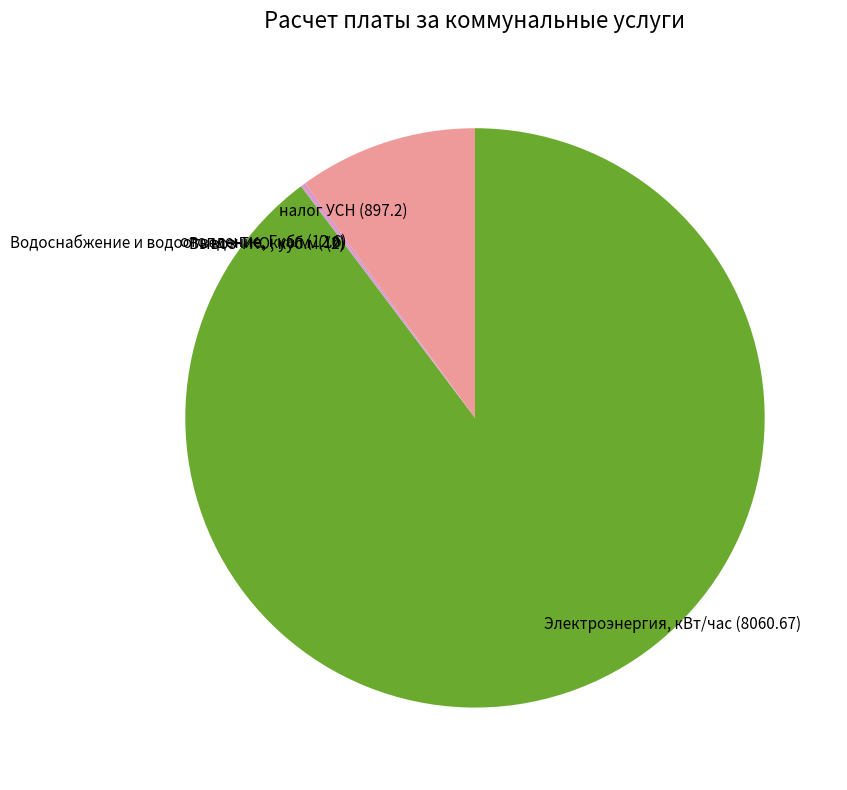

Is there a majority slice in this chart?

Yes